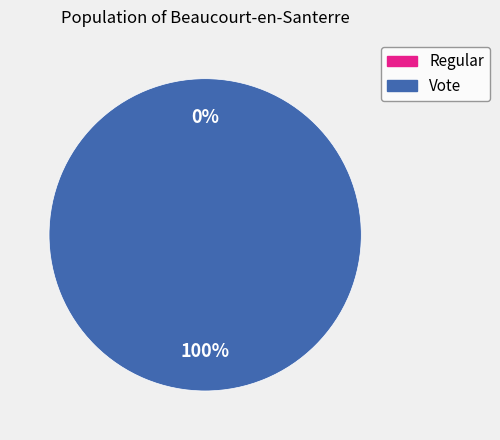

Rank the categories by value from highest to lowest.

Vote, Regular